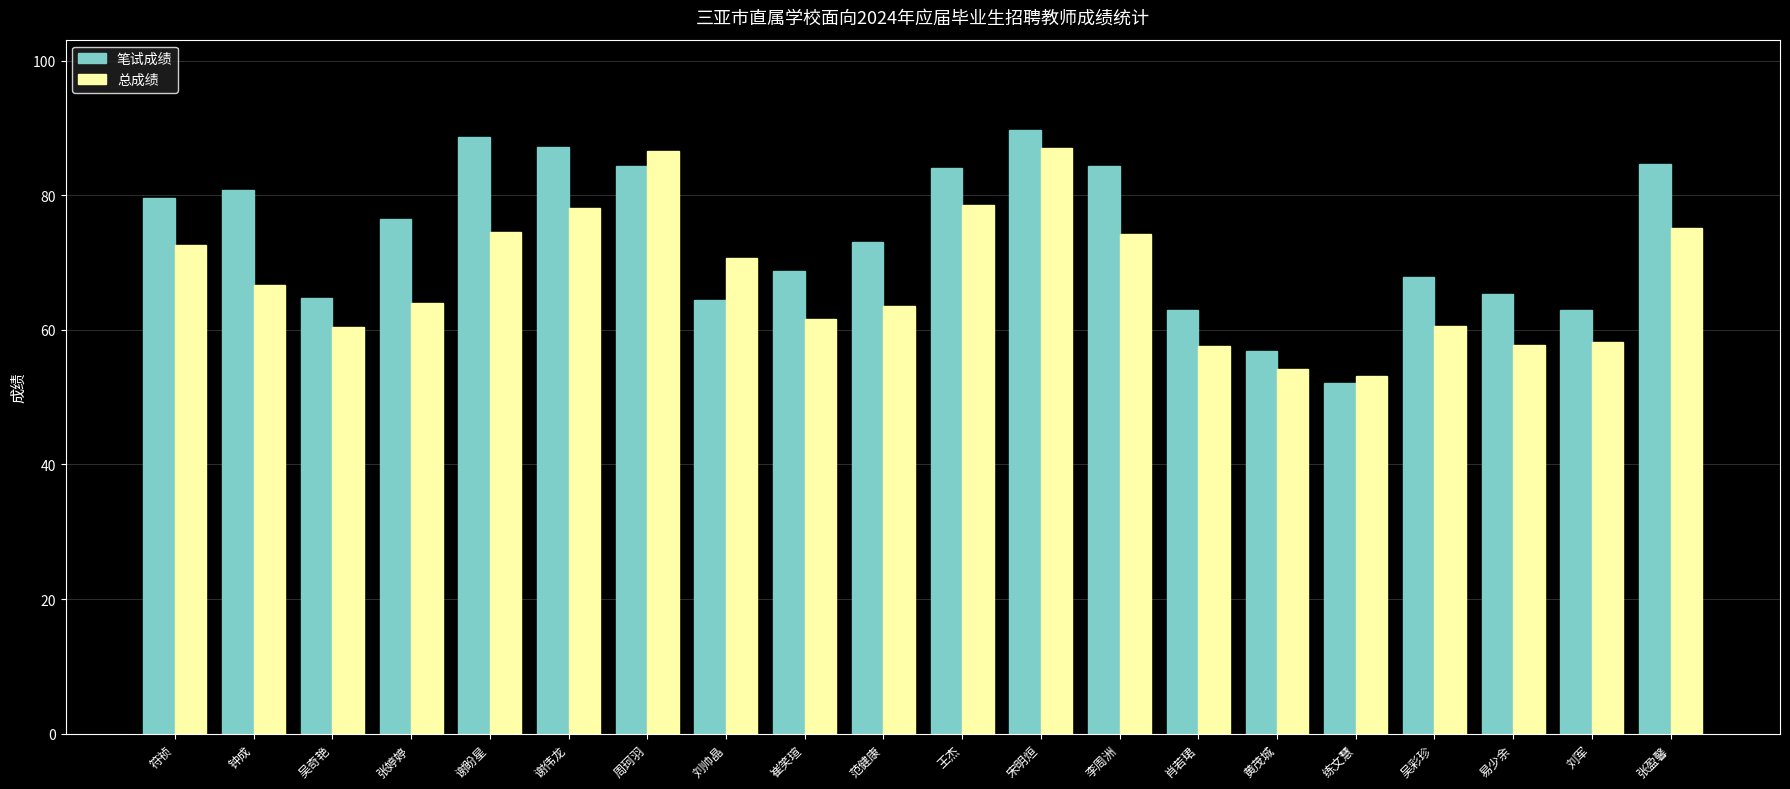

Which series has the largest total across all categories?

笔试成绩